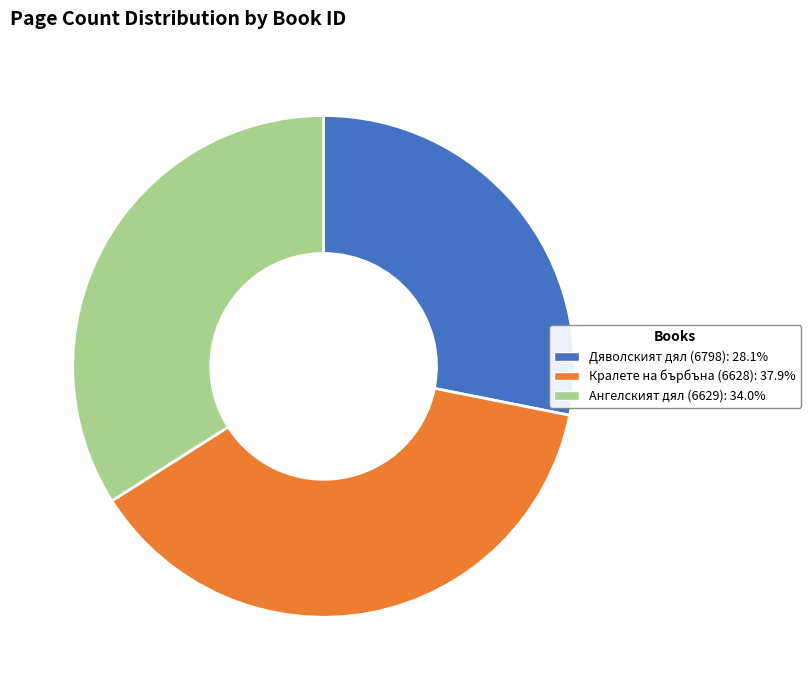

How many slices are in this pie chart?

3